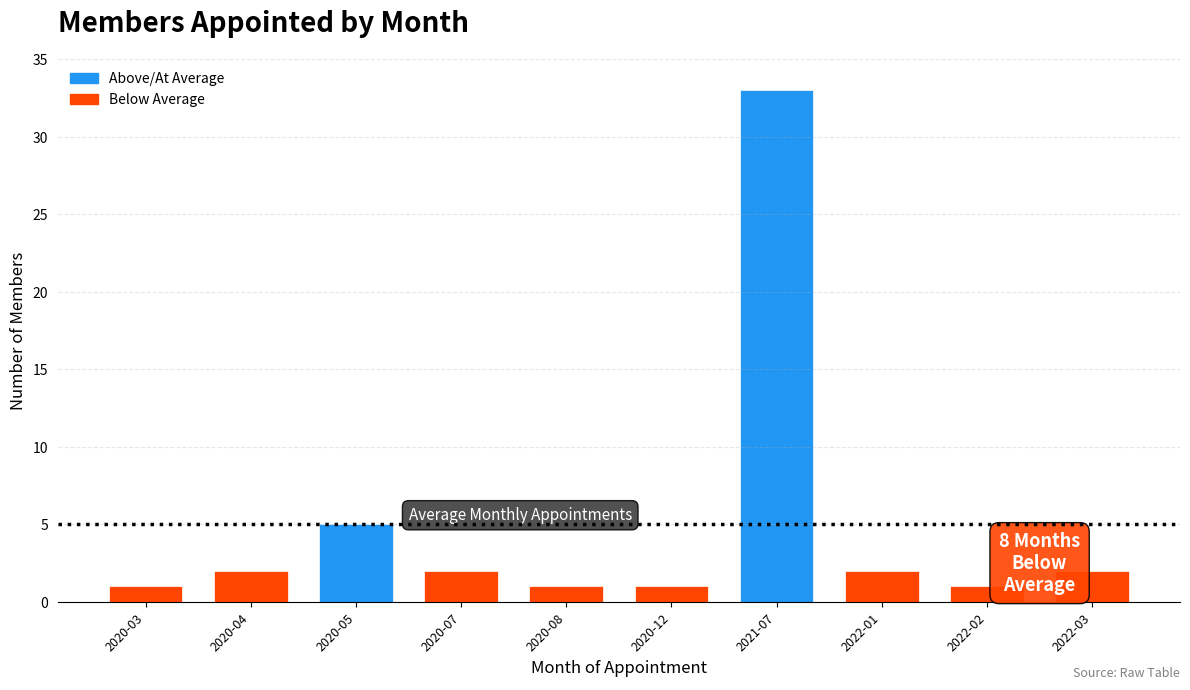

Reading right to left, extract all data points from this chart.

2022-03=2	2022-02=1	2022-01=2	2021-07=33	2020-12=1	2020-08=1	2020-07=2	2020-05=5	2020-04=2	2020-03=1